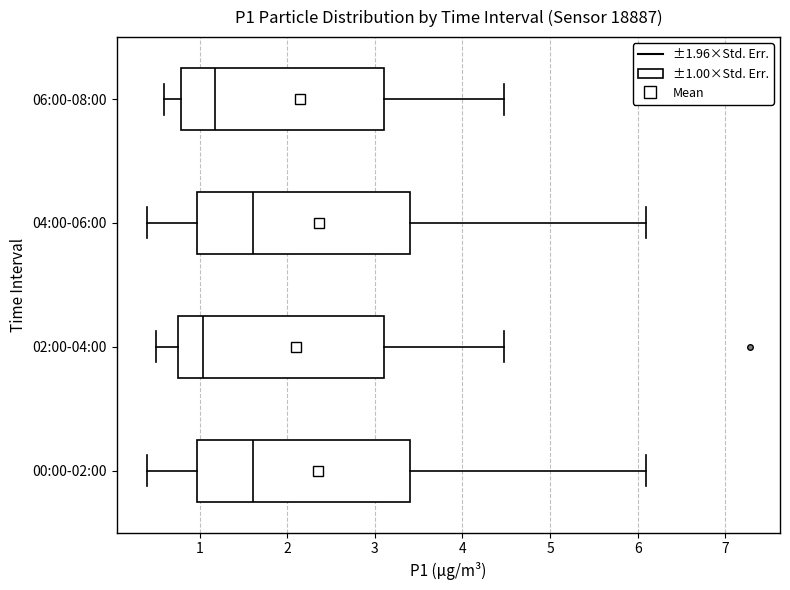

Reading bottom to top, read every box against the x-axis: the position of its median line, the range the box covers, and the ends of its whiskers. The values are not printed on the chart, so give them approximately, as read against the axis.

00:00-02:00: median 1.6, box 1.0 to 3.4, whiskers 0.4 to 6.1
02:00-04:00: median 1.0, box 0.8 to 3.1, whiskers 0.5 to 4.5
04:00-06:00: median 1.6, box 1.0 to 3.4, whiskers 0.4 to 6.1
06:00-08:00: median 1.2, box 0.8 to 3.1, whiskers 0.6 to 4.5